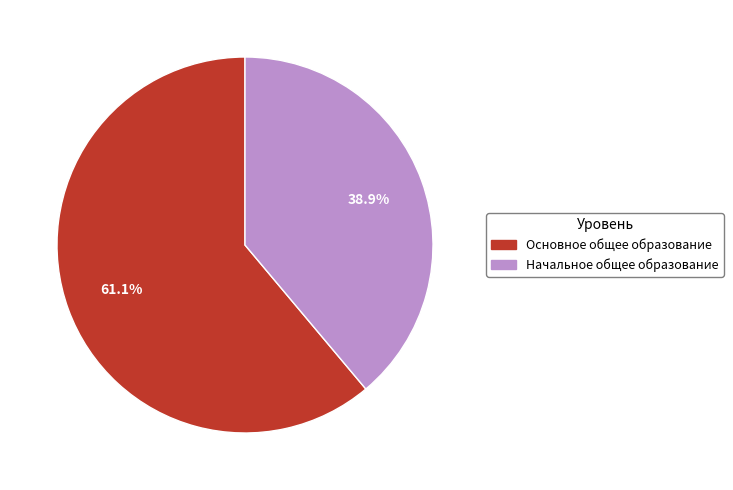

The Основное общее образование slice represents 61% of the pie. True or false?

True